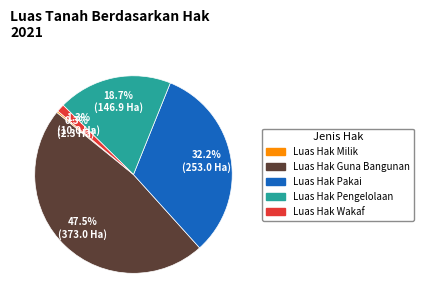

Does any single category account for the majority?

No